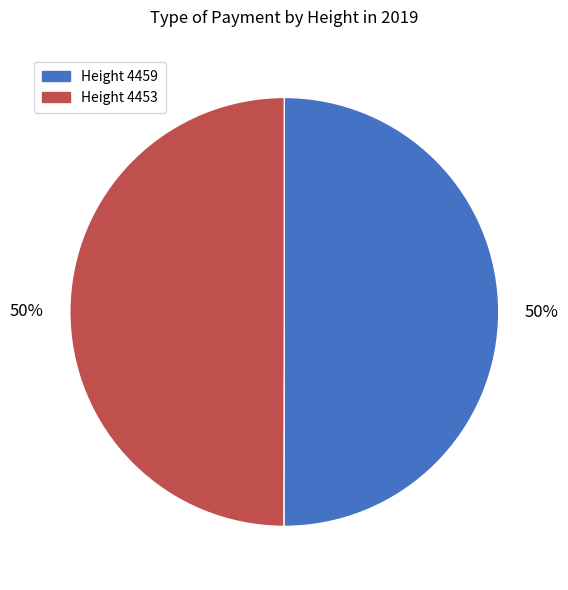

Approximately how many times larger is the value at Height 4459 compared to Height 4453?

1.0